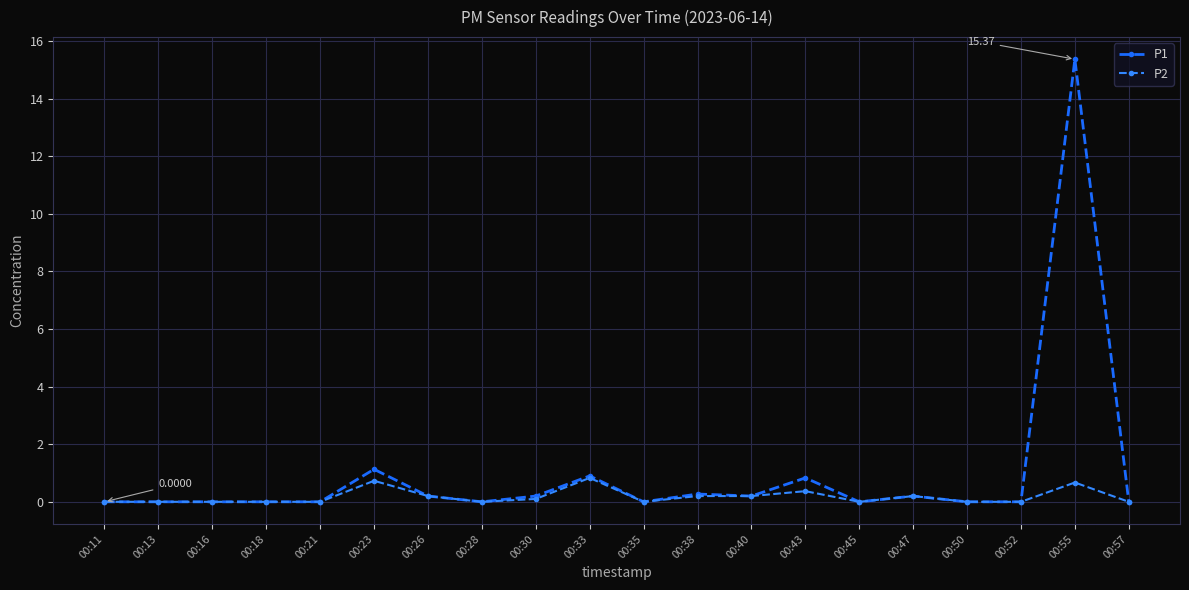

How many lines are shown in the chart?

2